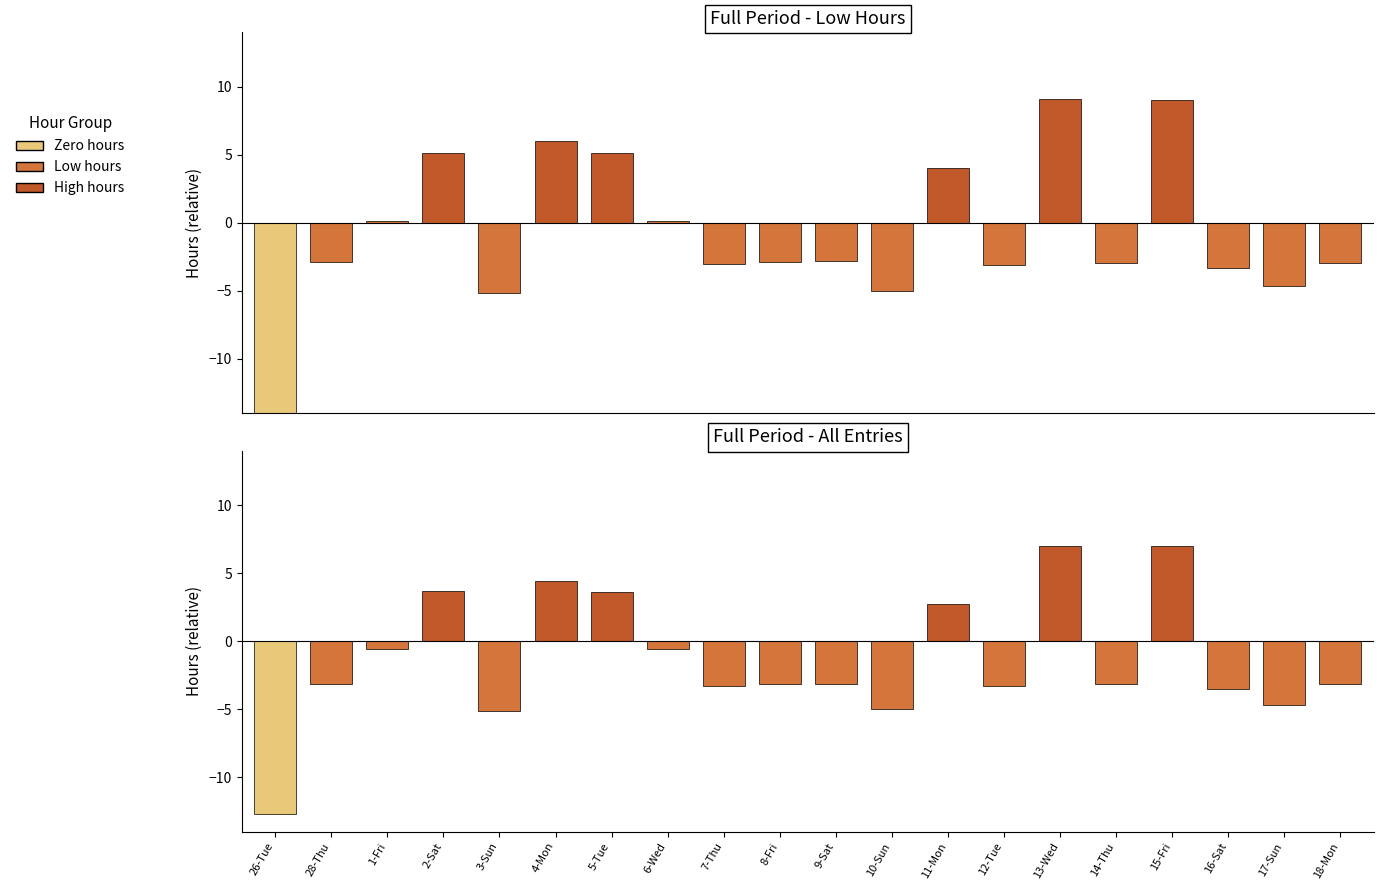

How many data points are less than -2?

12